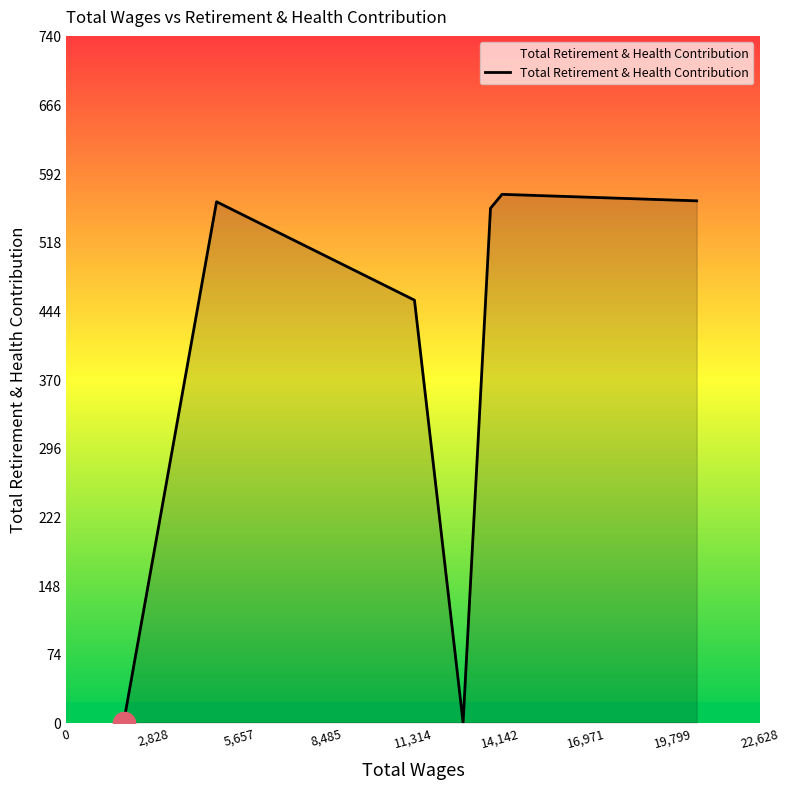

What is the difference between the maximum and minimum values?

569